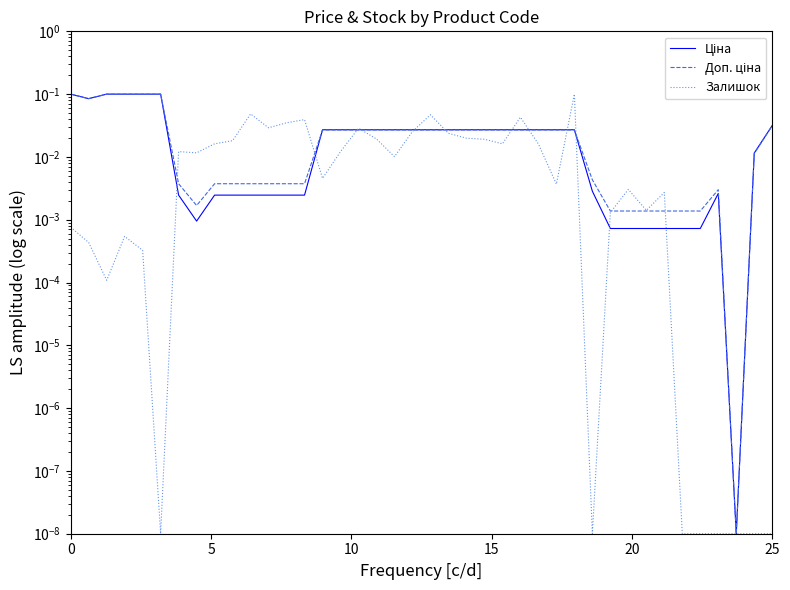

Which series has the largest total across all categories?

Доп. ціна